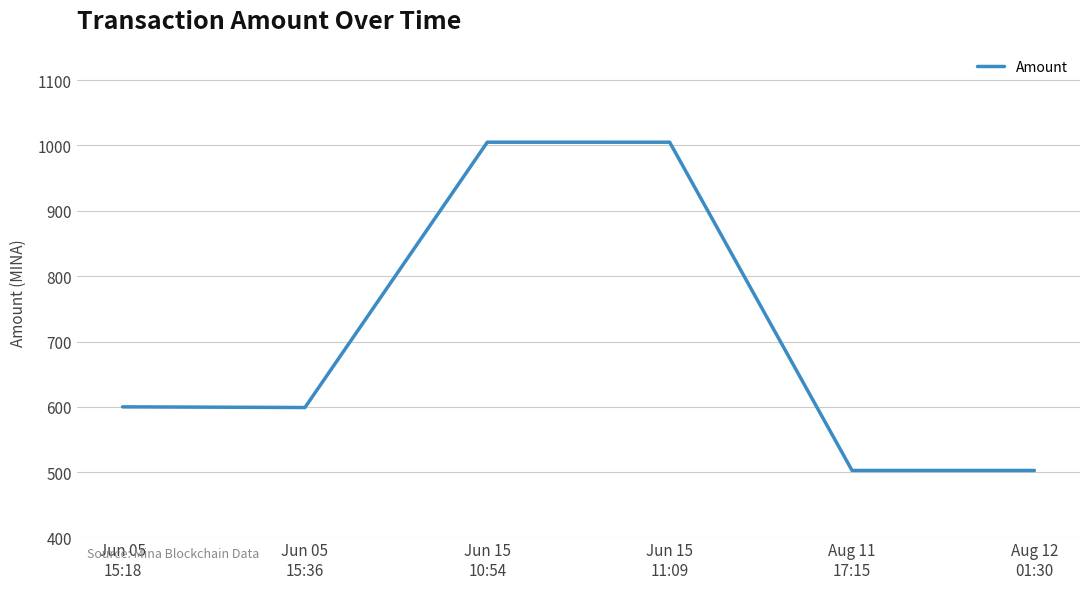

True or false: the data shows 668.6 at Aug 12
01:30.

False